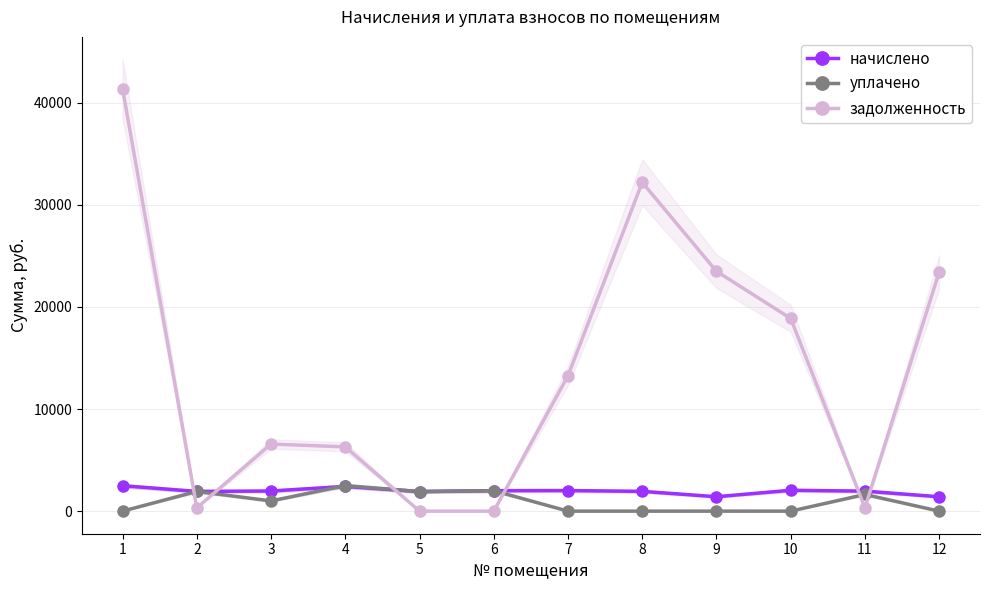

At which category is the sum across all series the highest?

1